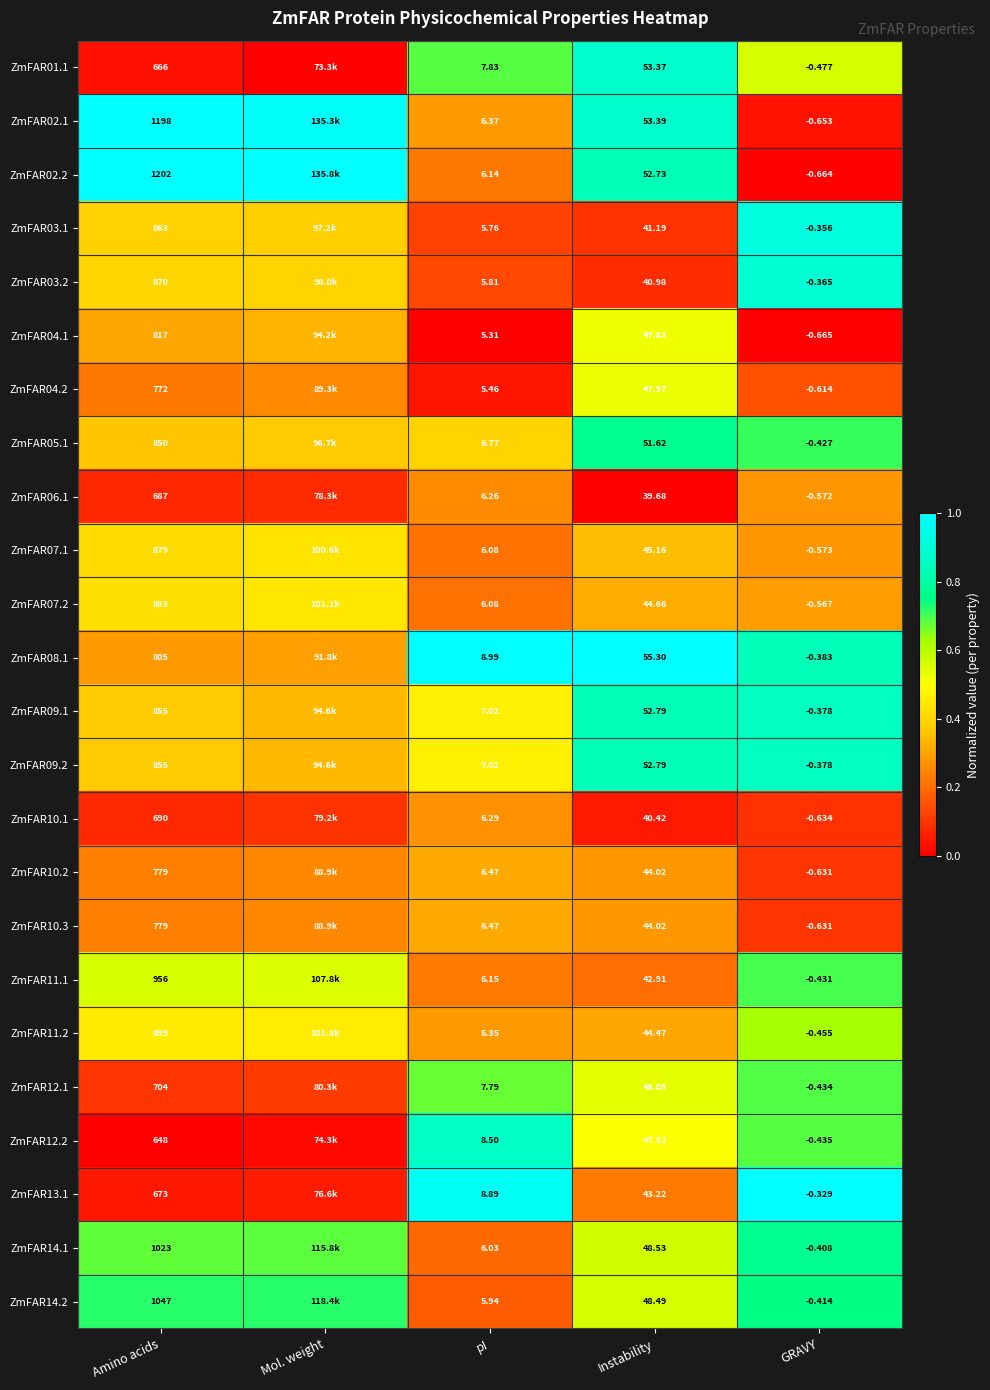

What is the difference between the ZmFAR08.1 values at Mol. weight and GRAVY?

0.5